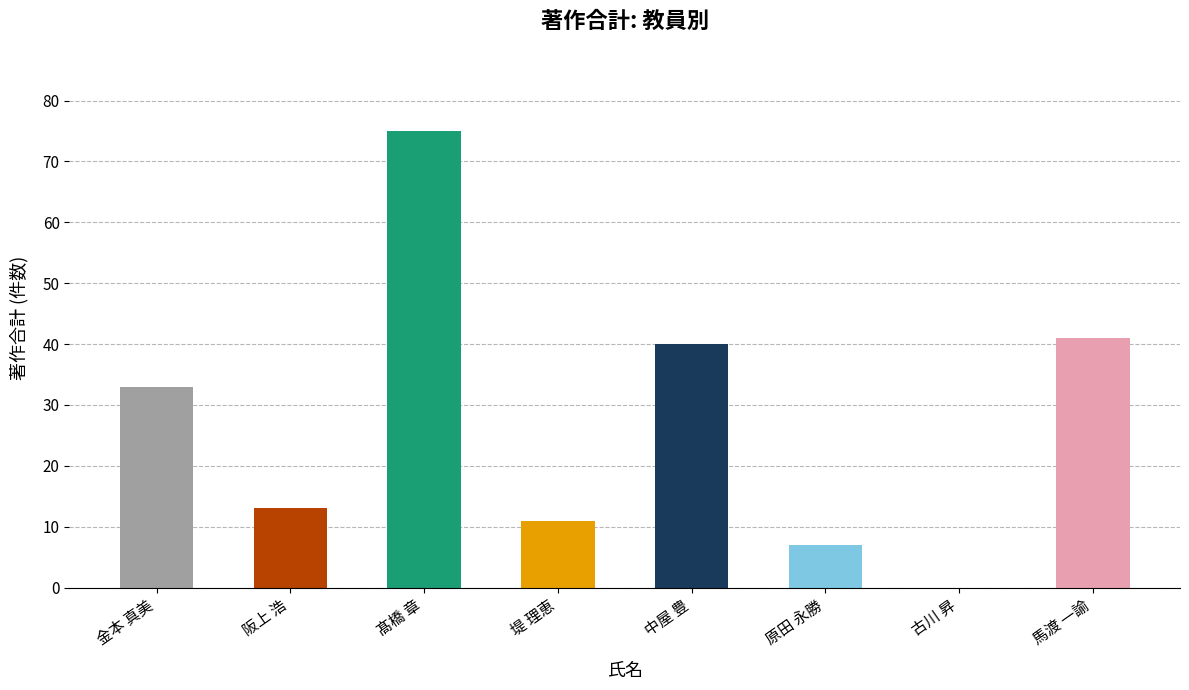

What is the sum of all values?

220